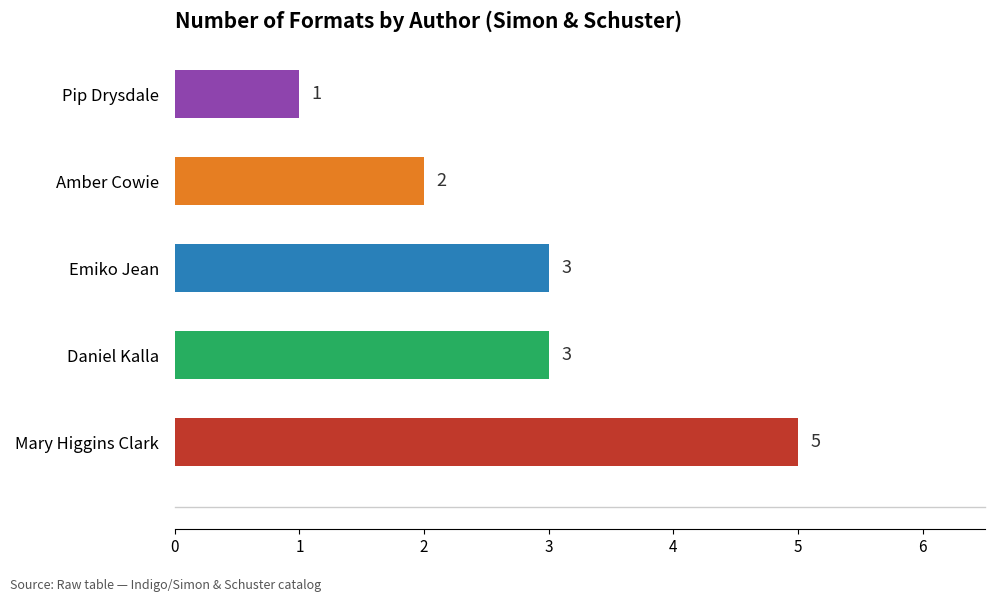

What value does the data have at Daniel Kalla?

3